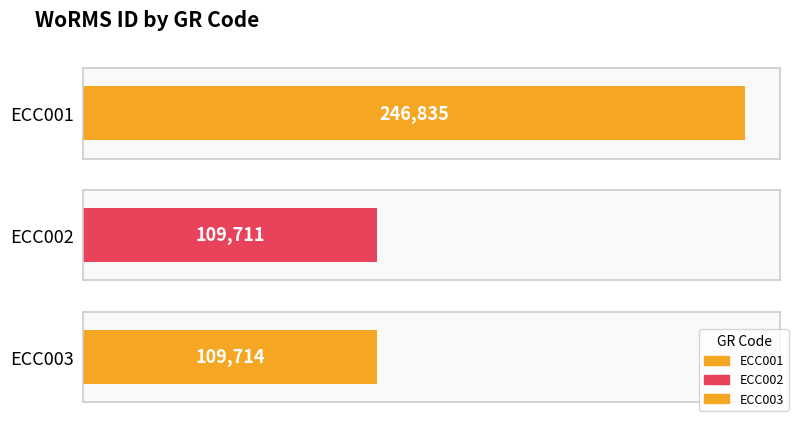

Which label corresponds to the largest value in the chart?

ECC001